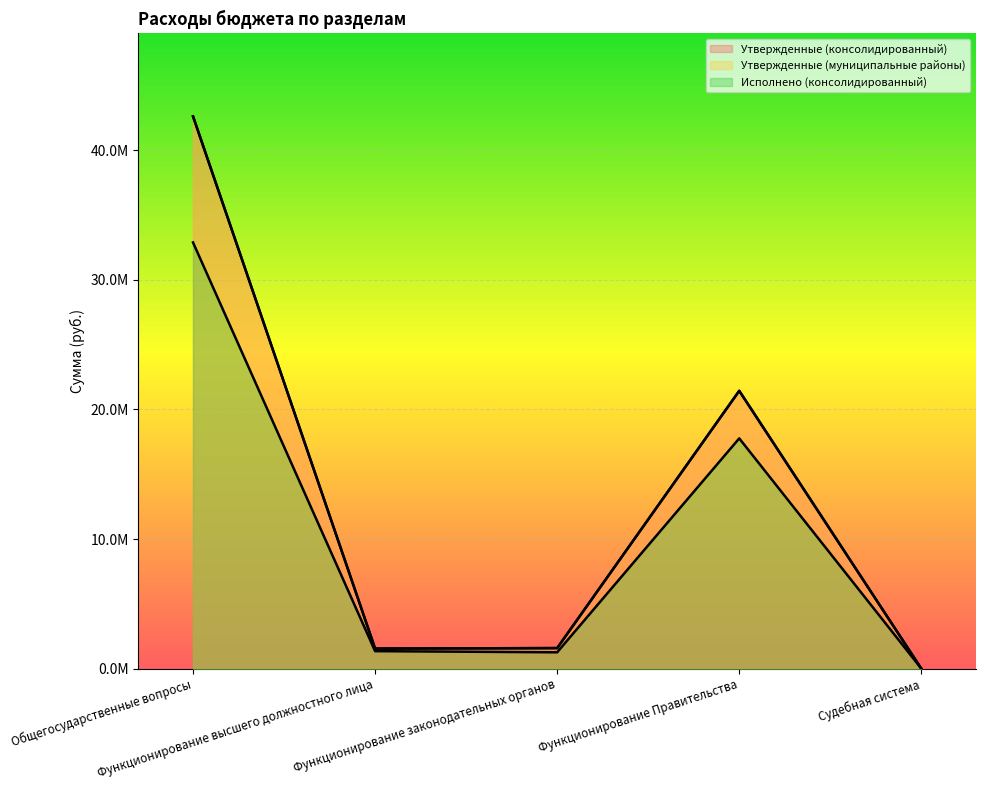

How many interior local valleys does the Исполнено (консолидированный) series have?

1